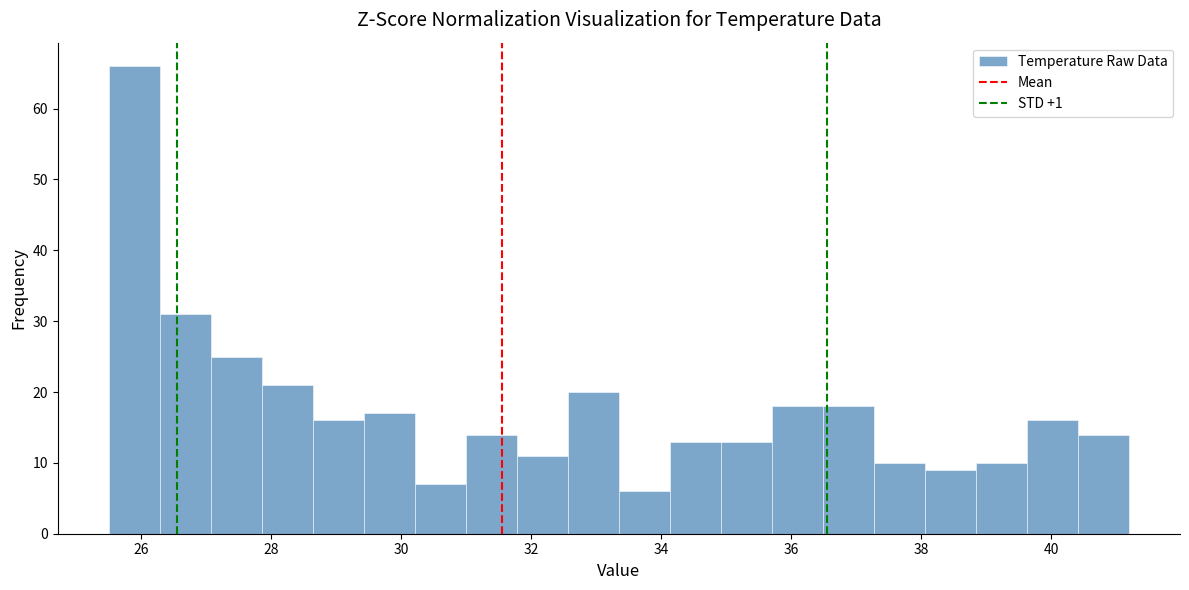

Read against the x-axis, roughly where is the centre of the tallest bar?

25.8